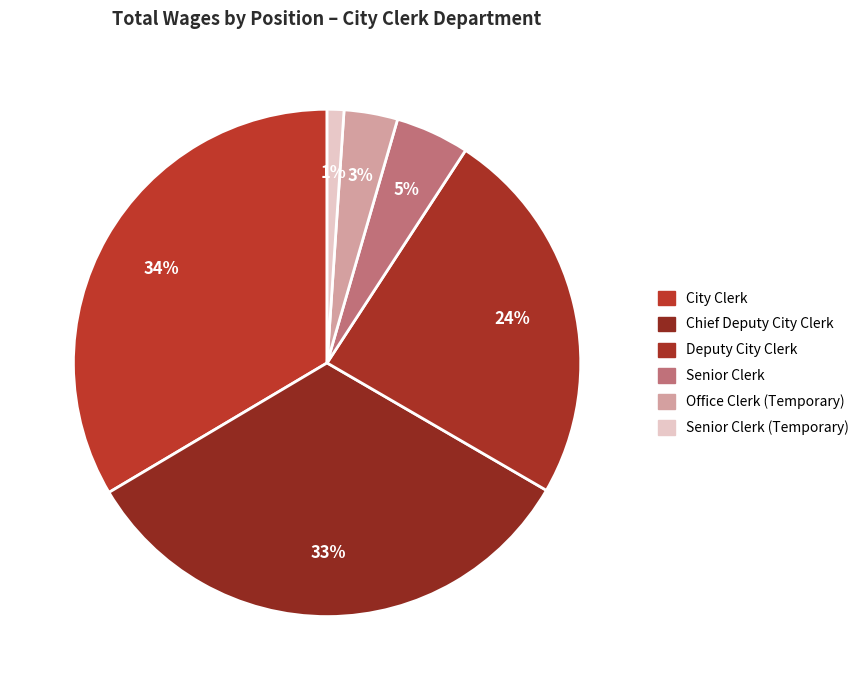

What is the smallest slice in the pie chart?

Senior Clerk (Temporary)